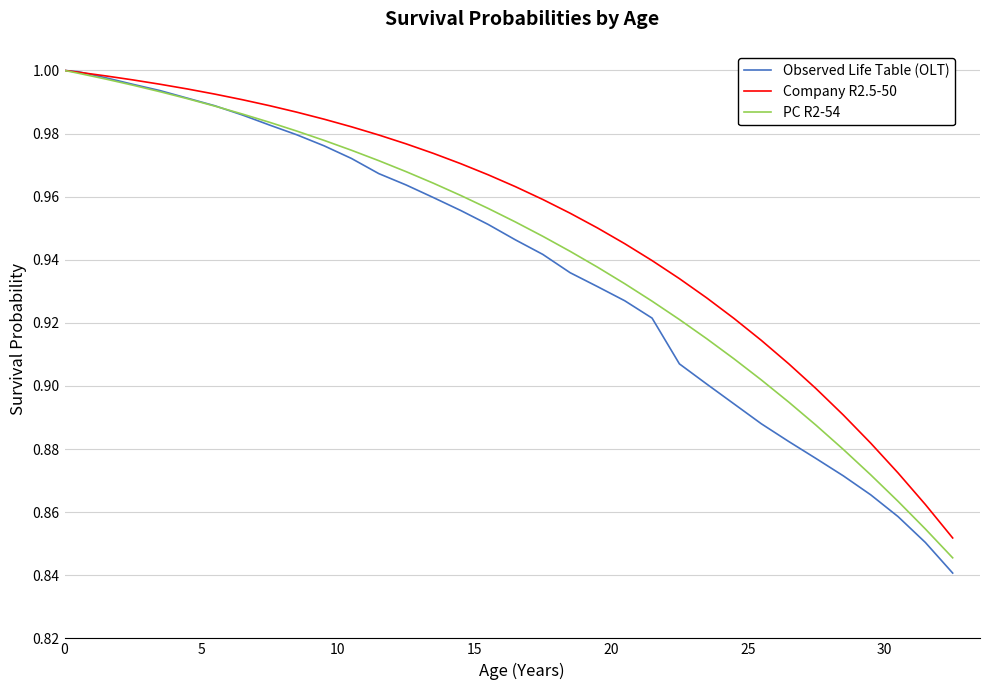

How many lines are shown in the chart?

3